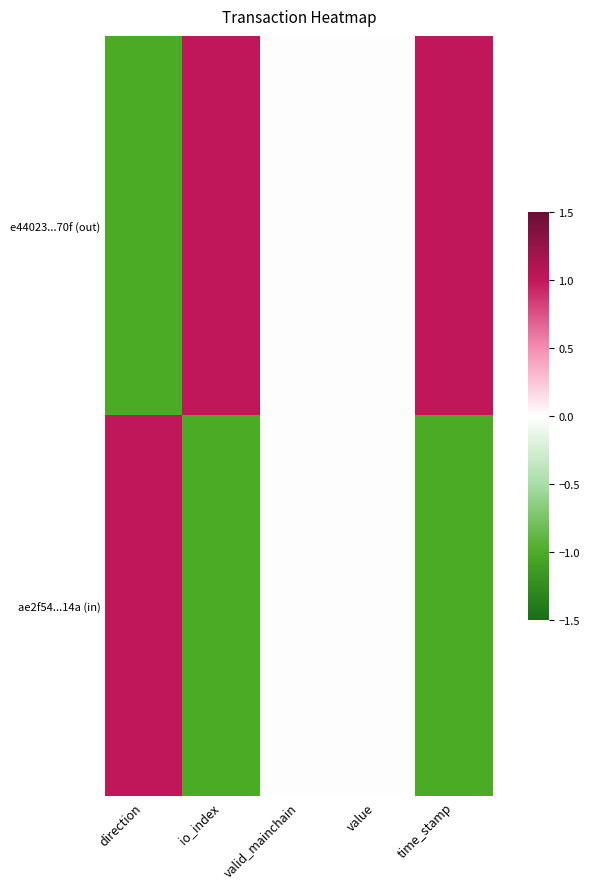

What is the spread (max minus min) of values at direction?

2